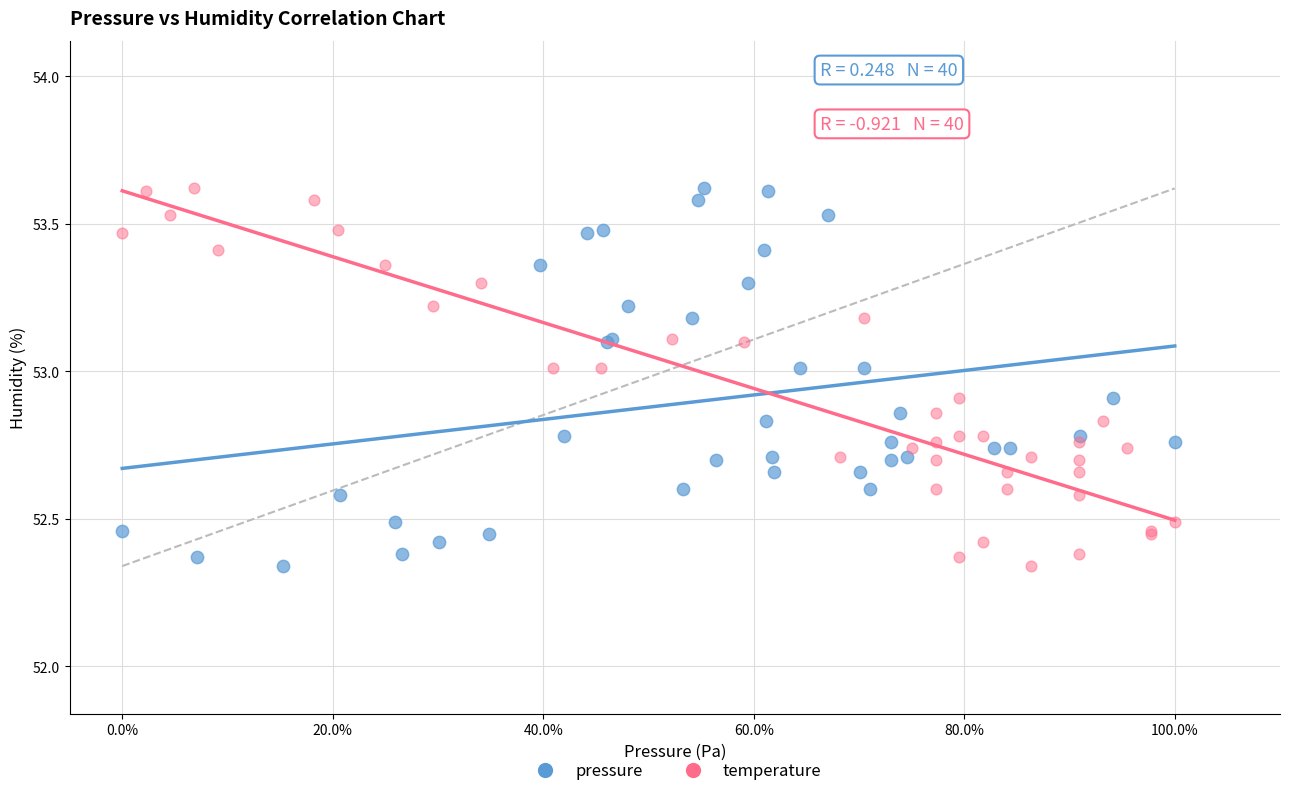

What are all the series names shown in the legend?

pressure, temperature